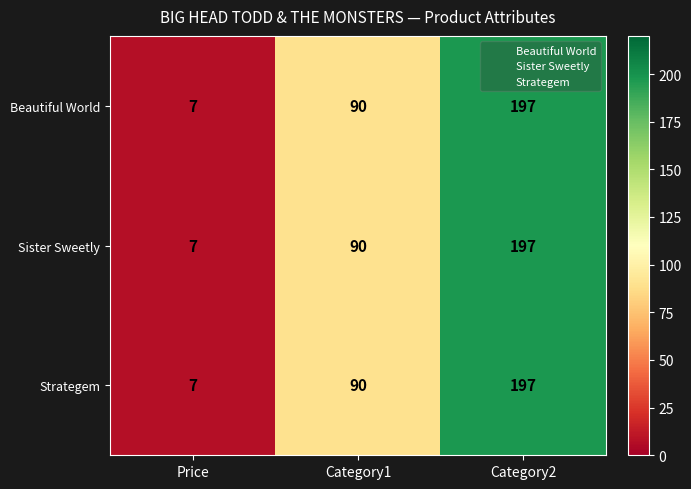

True or false: Sister Sweetly has a value of 7 at Price.

True